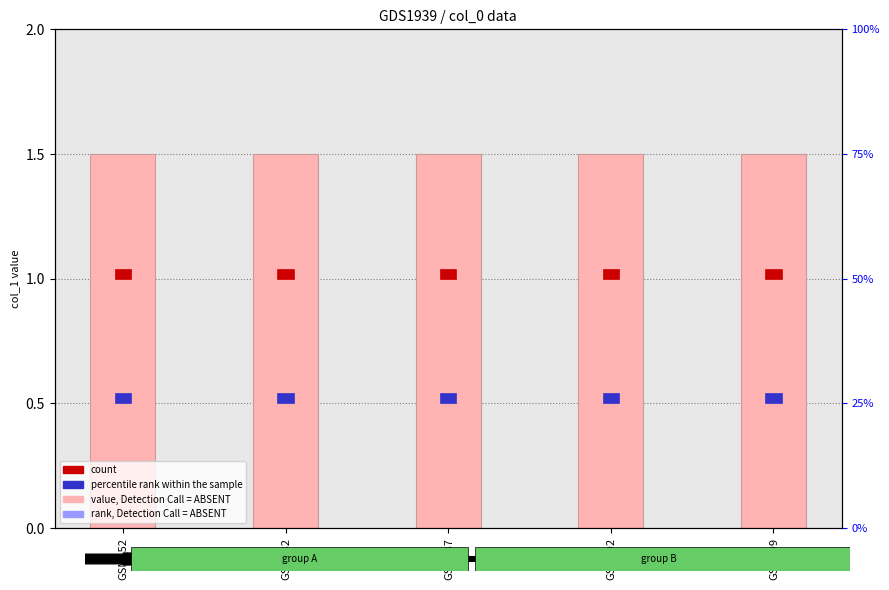

Which series has the largest range (max minus min)?

value, Detection Call = ABSENT